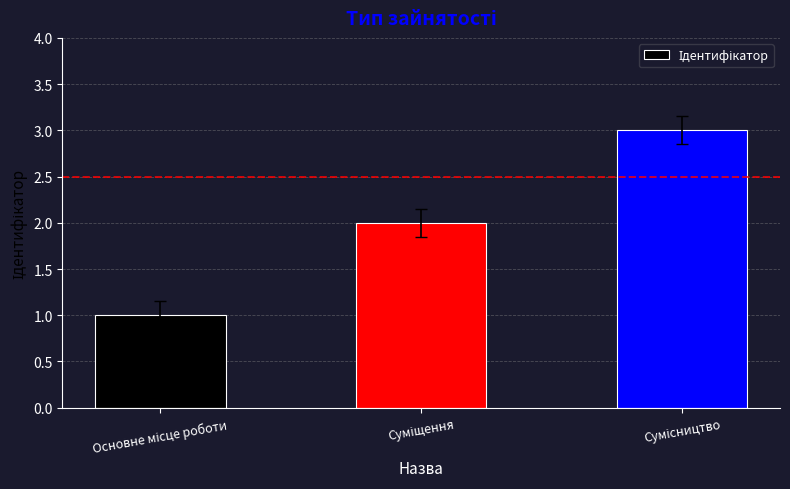

What is the sum of all values?

6